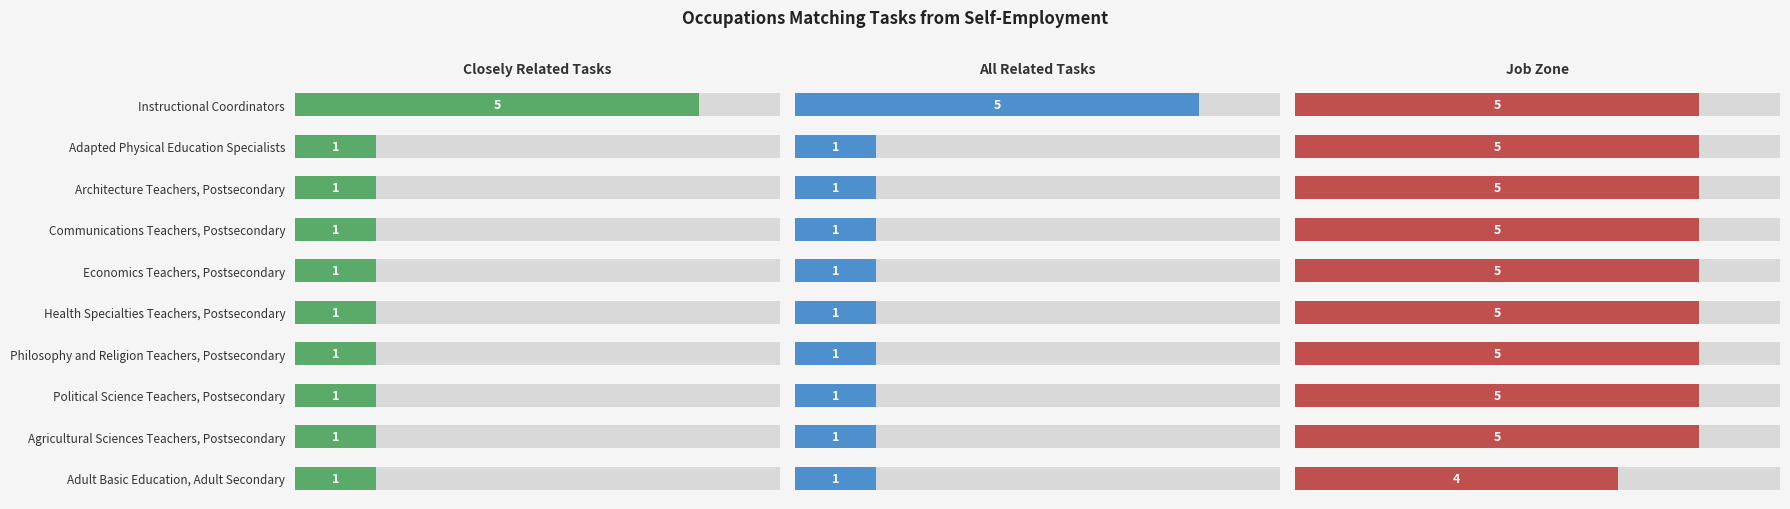

How many Closely Related Tasks values are between 1 and 2?

9